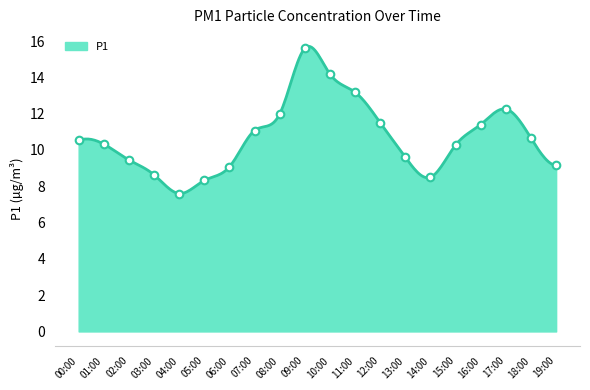

Between 02:00 and 01:00, which is larger?

01:00